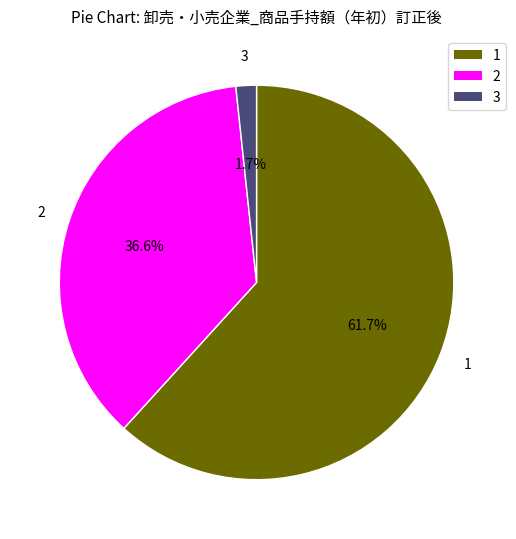

Does any single category account for the majority?

Yes